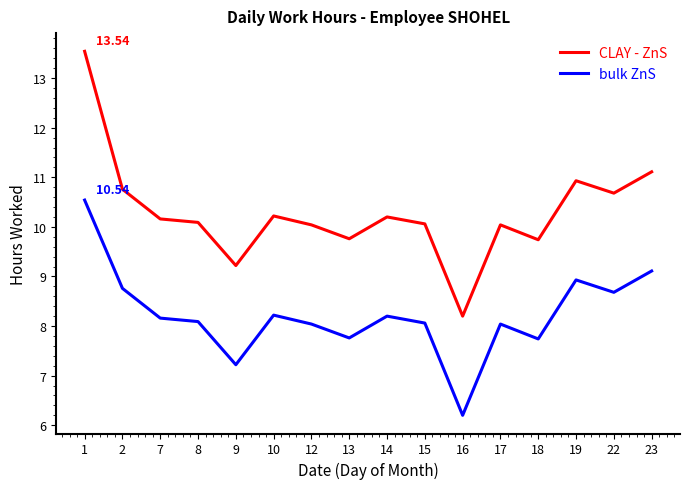

True or false: bulk ZnS and CLAY - ZnS intersect in this chart.

False